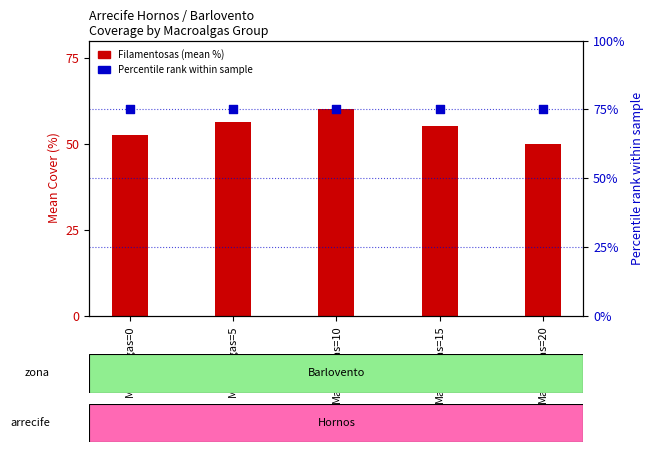

Which series contains the lowest Y value?

Filamentosas (mean %)